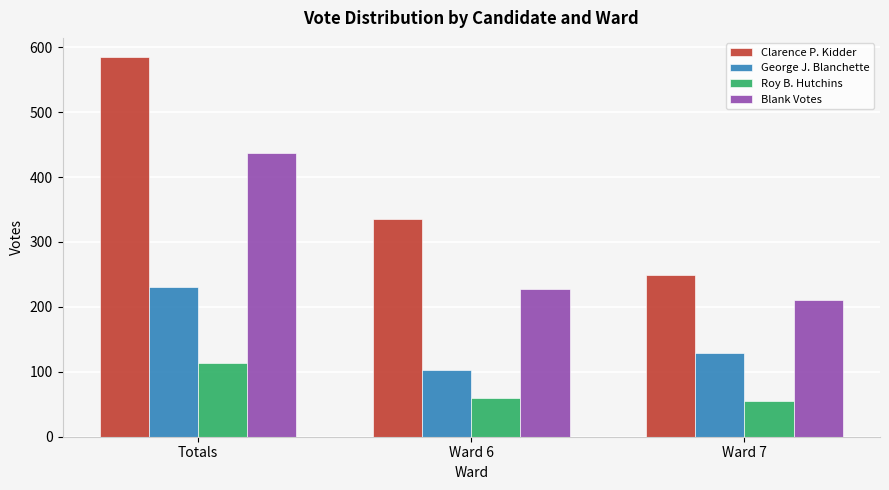

What is the sum of the Clarence P. Kidder values at Ward 7 and Ward 6?

585